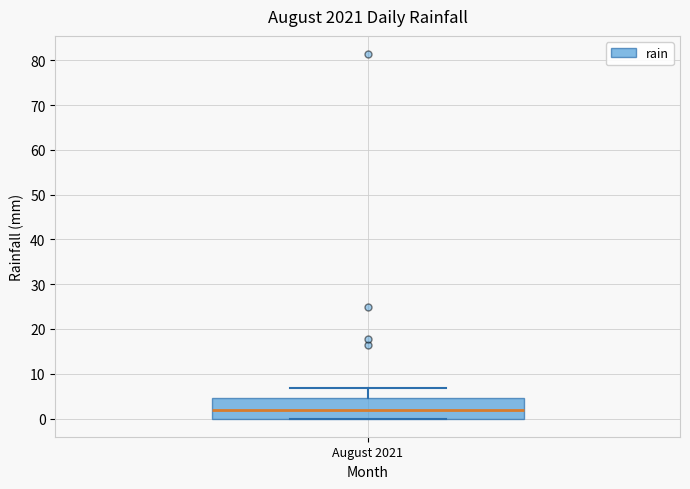

Read this box plot against the y-axis: the position of the median line, the range covered by the box, and the ends of both whiskers. The values are not printed on the chart, so give them approximately, as read against the axis.

median 2, box 0 to 5, whiskers 0 to 7